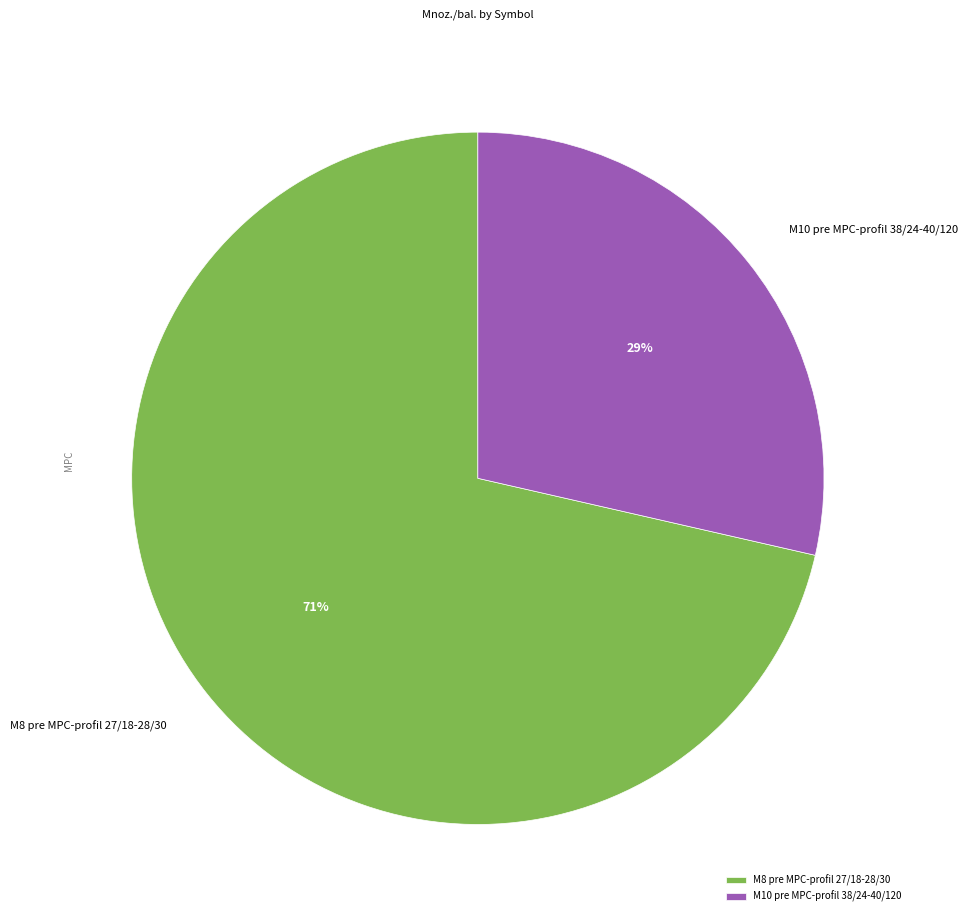

To the nearest percent, what portion does M10 pre MPC-profil 38/24-40/120 represent?

29%